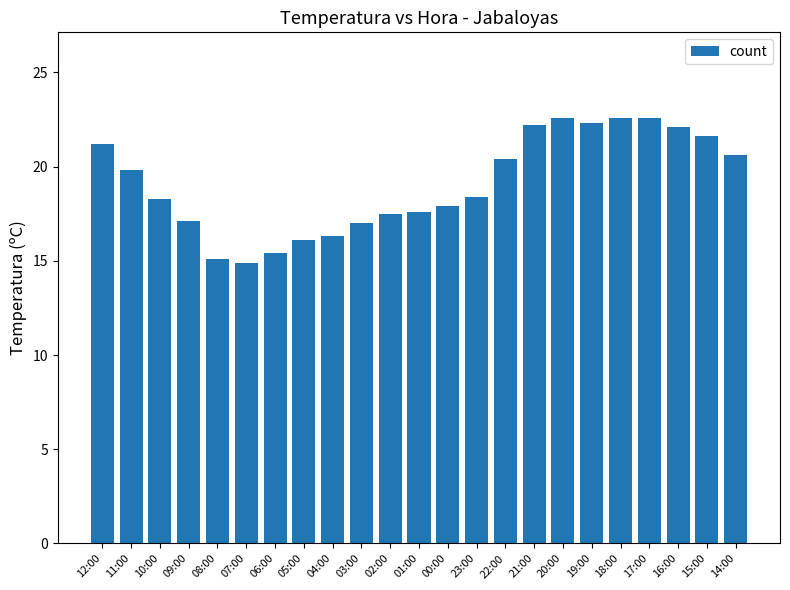

What is the difference between the maximum and minimum values?

7.7